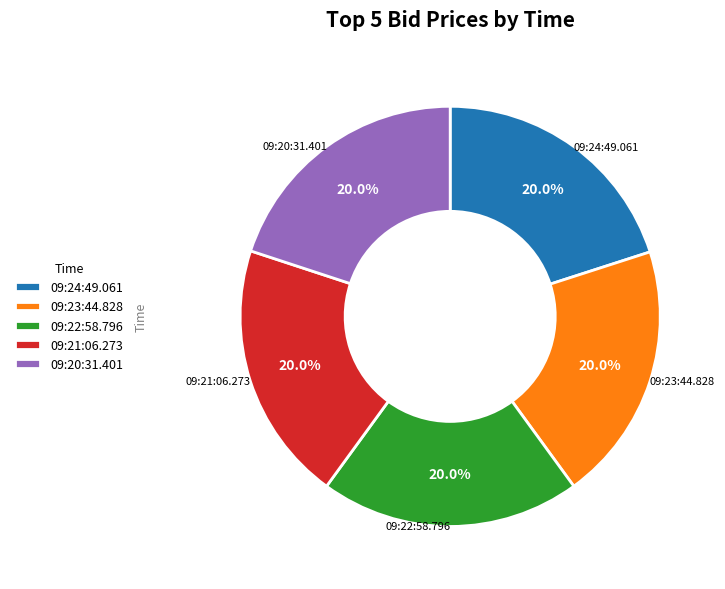

The 09:20:31.401 slice represents 20% of the pie. True or false?

True